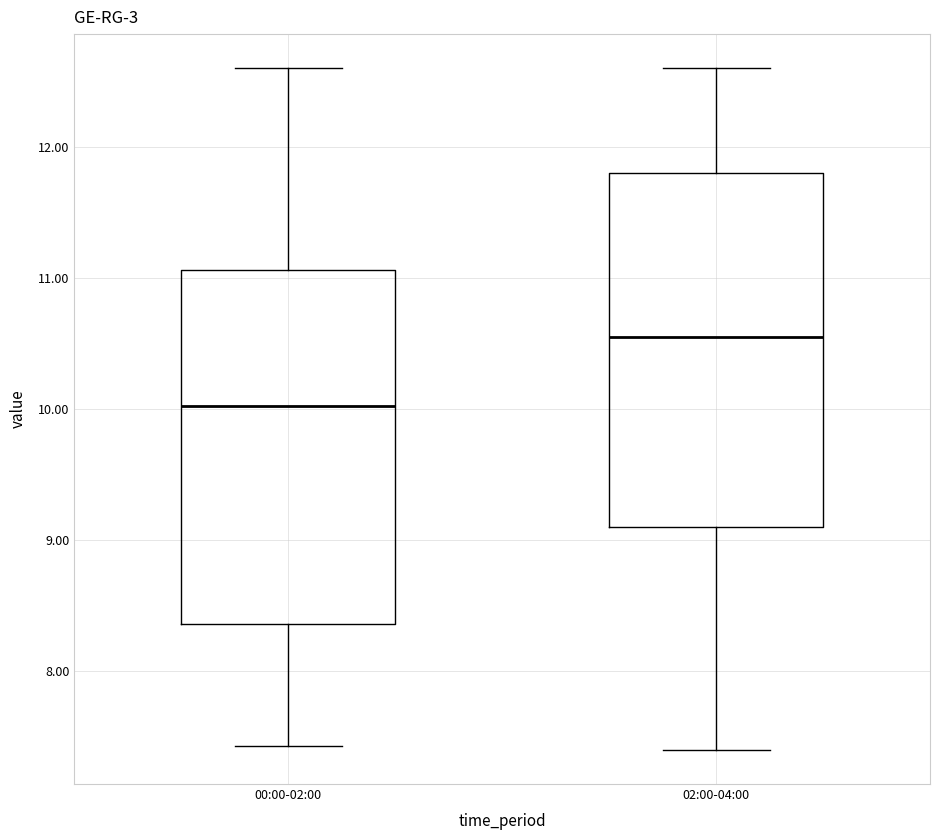

Reading left to right, read every box against the y-axis: the position of its median line, the range the box covers, and the ends of its whiskers. The values are not printed on the chart, so give them approximately, as read against the axis.

00:00-02:00: median 10.0, box 8.4 to 11.1, whiskers 7.4 to 12.6
02:00-04:00: median 10.6, box 9.1 to 11.8, whiskers 7.4 to 12.6